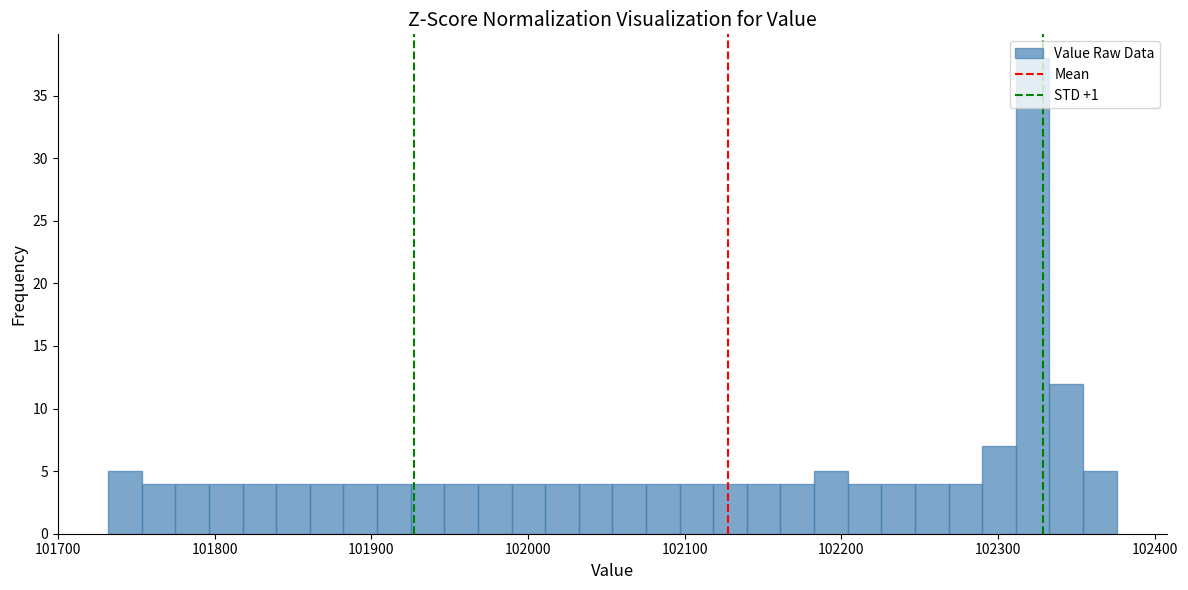

Read against the x-axis, roughly where is the centre of the tallest bar?

102320